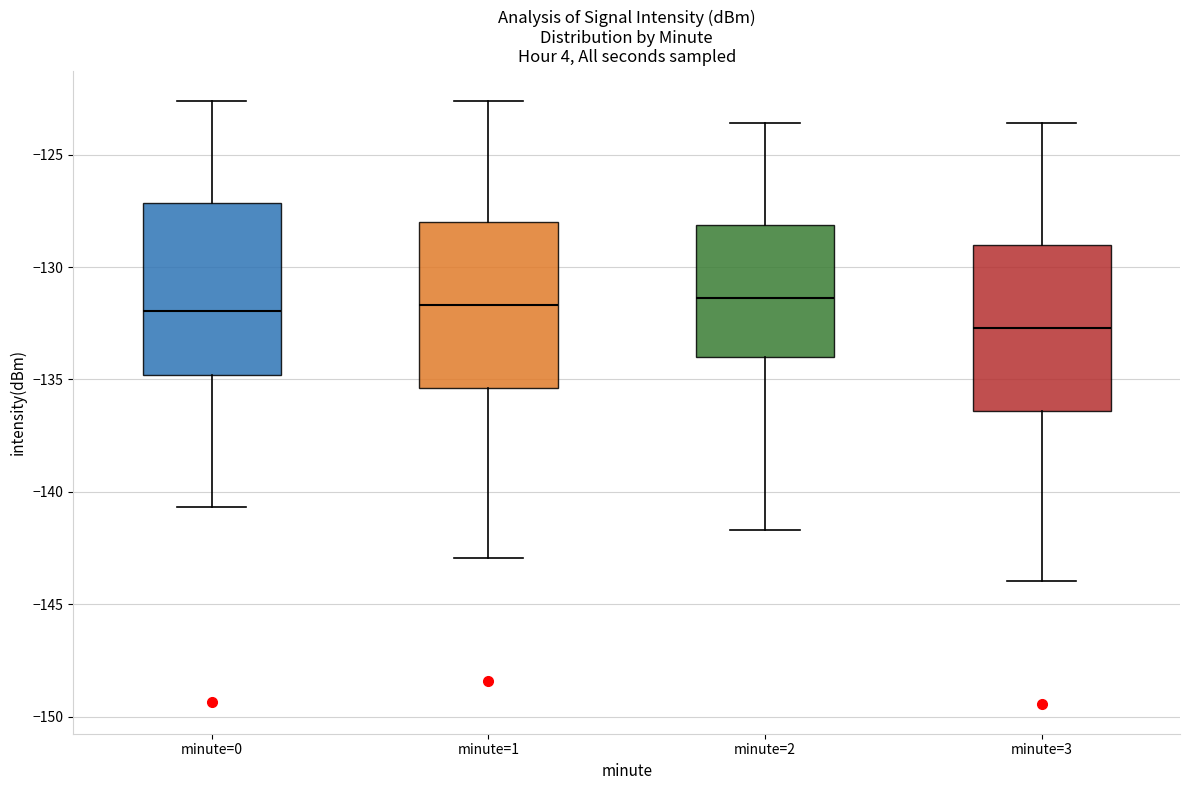

Which box has the lowest median line?

minute=3